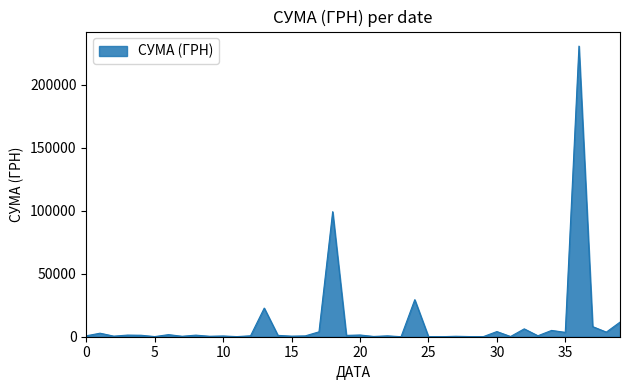

What is the difference between the maximum and minimum values?

230824.8